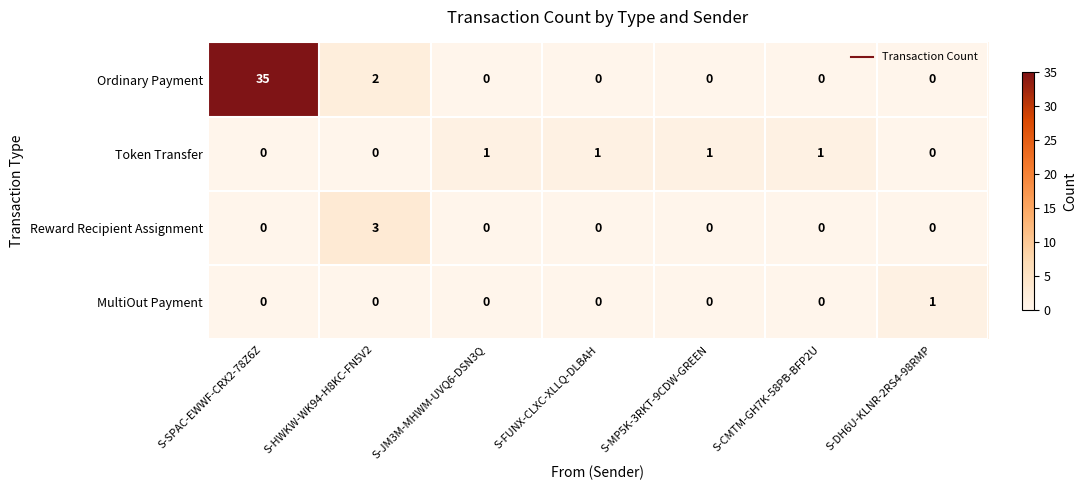

What is the spread (max minus min) of values at S-HWKW-WK94-H8KC-FN5V2?

3